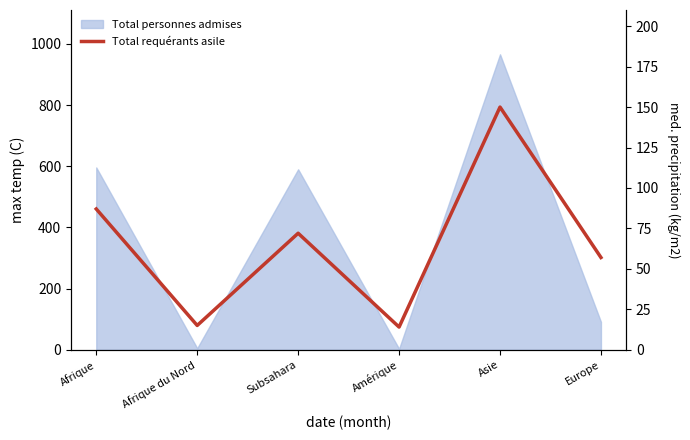

Reading right to left, what are all the values shown in this chart?

Europe=57	Asie=150	Amérique=14	Subsahara=72	Afrique du Nord=15	Afrique=87